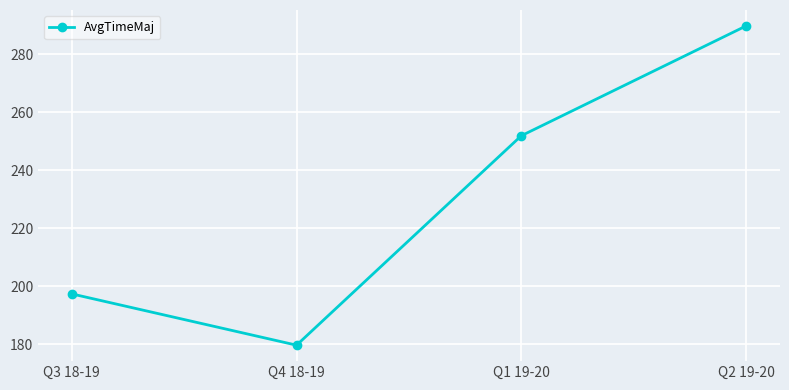

The chart shows a value of 251.9 at Q1 19-20. True or false?

True